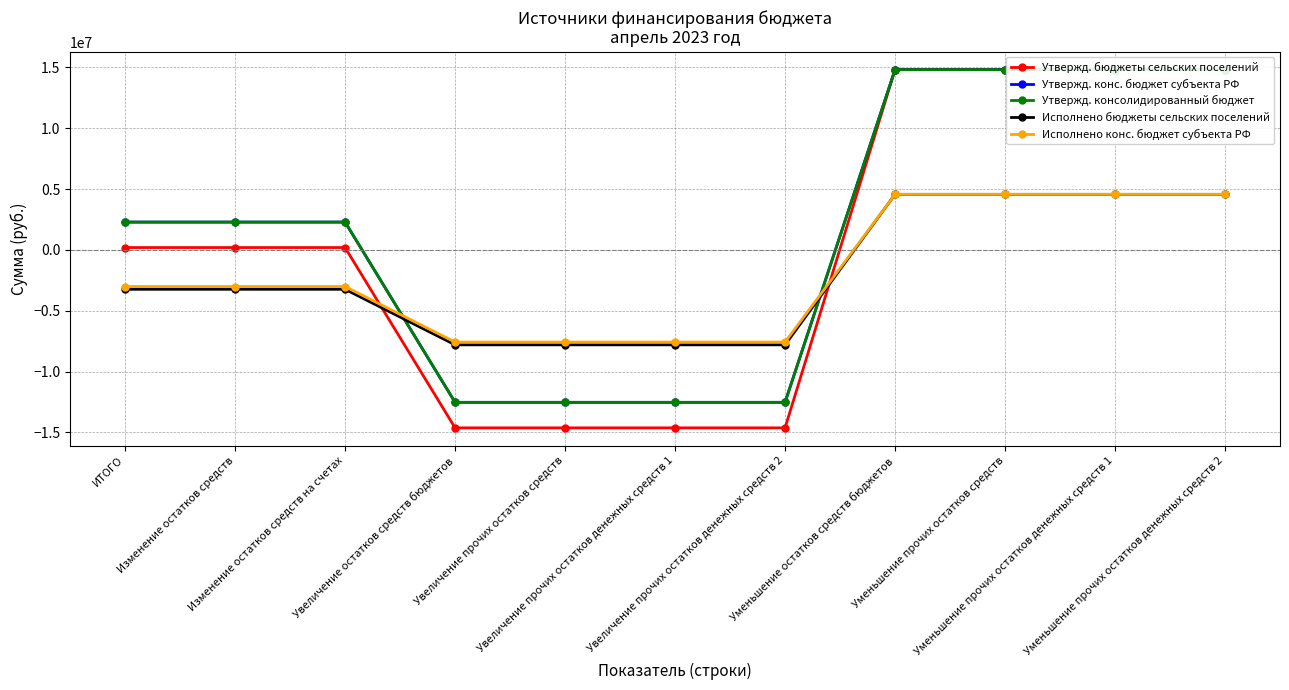

Which series ends up on top after the final intersection of Утвержд. бюджеты сельских поселений and Утвержд. консолидированный бюджет?

Утвержд. бюджеты сельских поселений